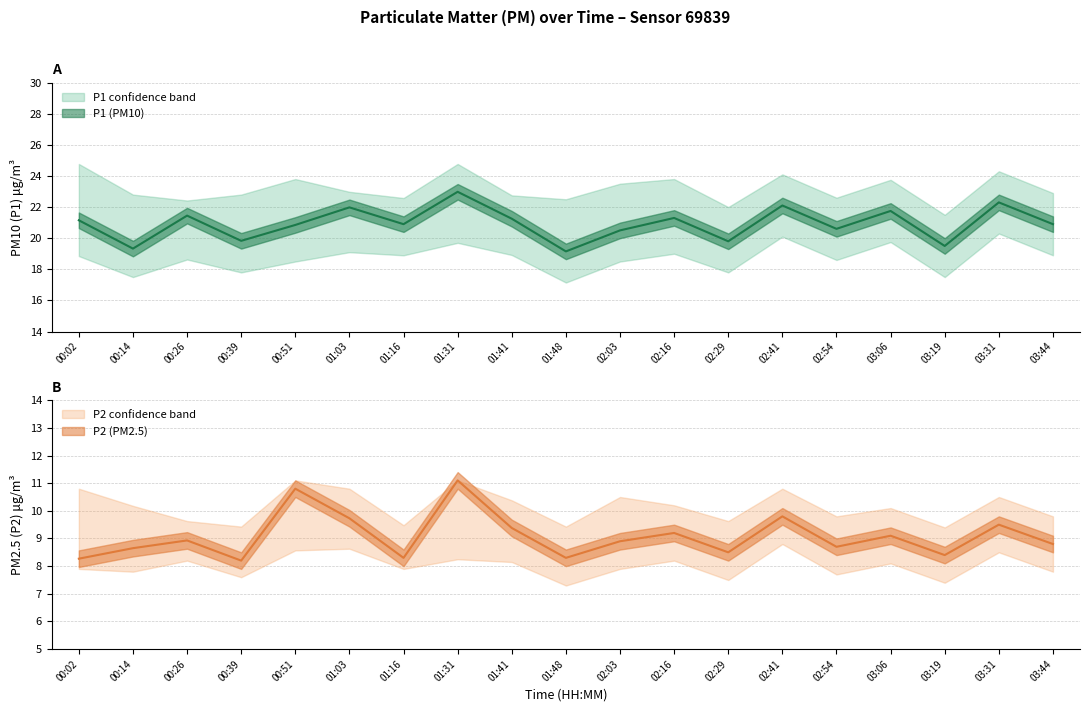

What is the sum of the P2 values at 00:14 and 02:16?

17.9